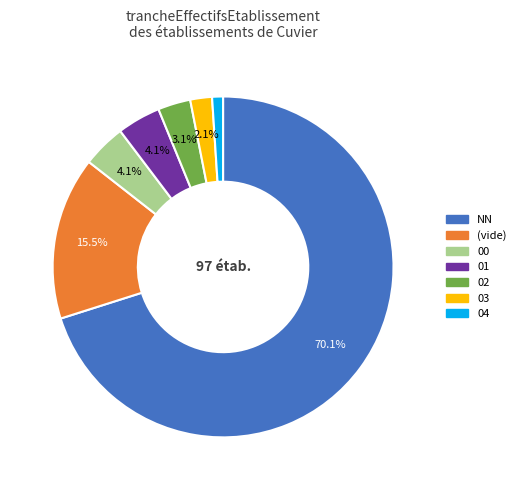

Is there a majority slice in this chart?

Yes